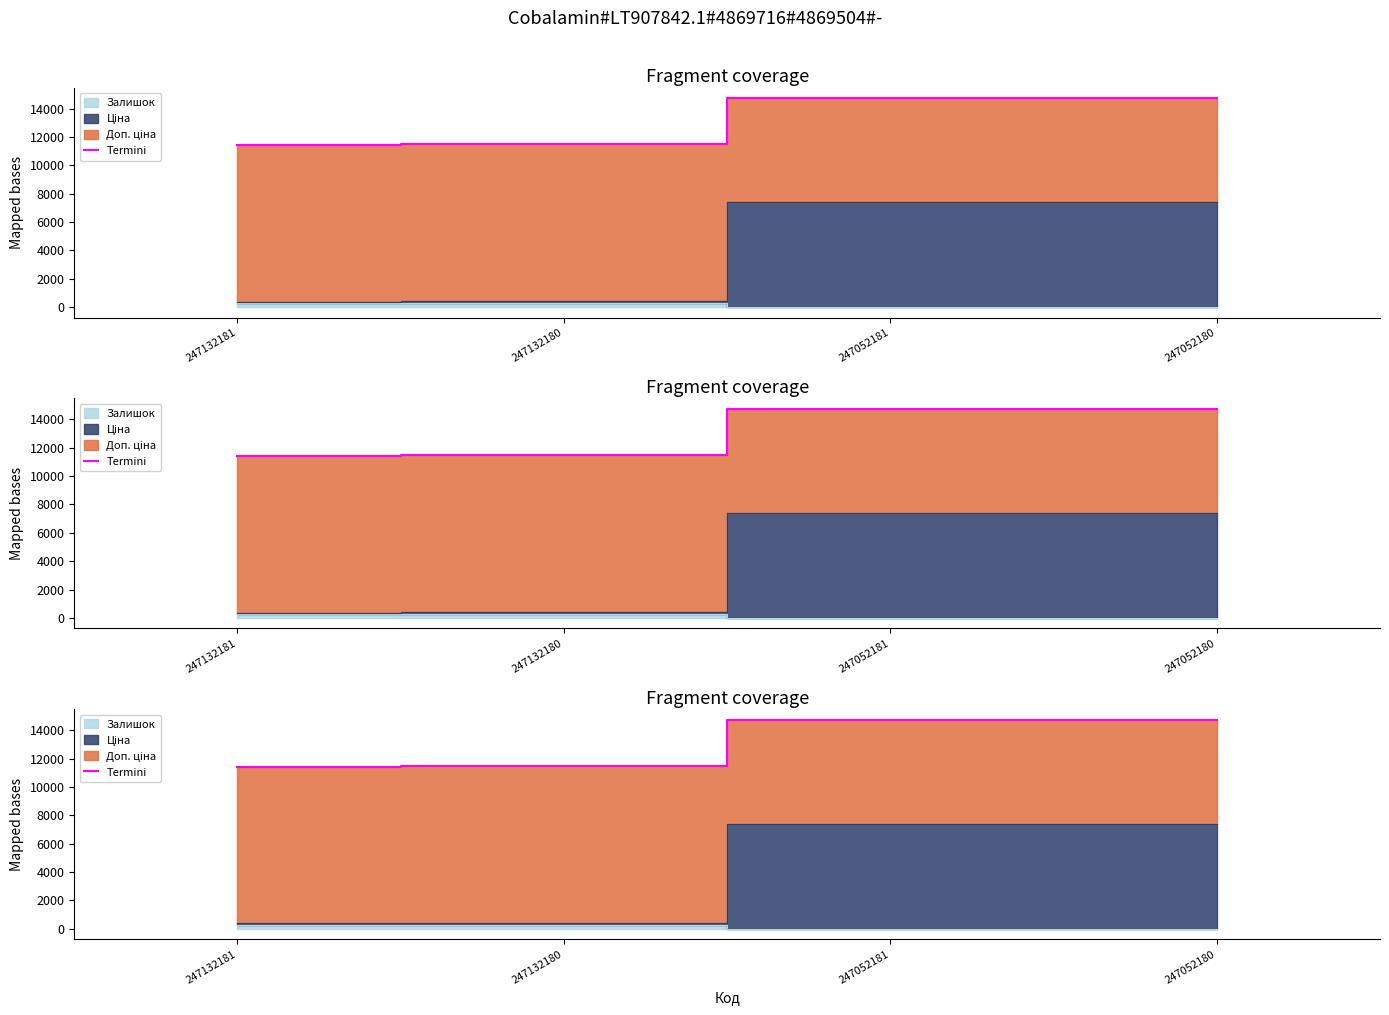

What is the value of the 2nd point from the left?

11465.5